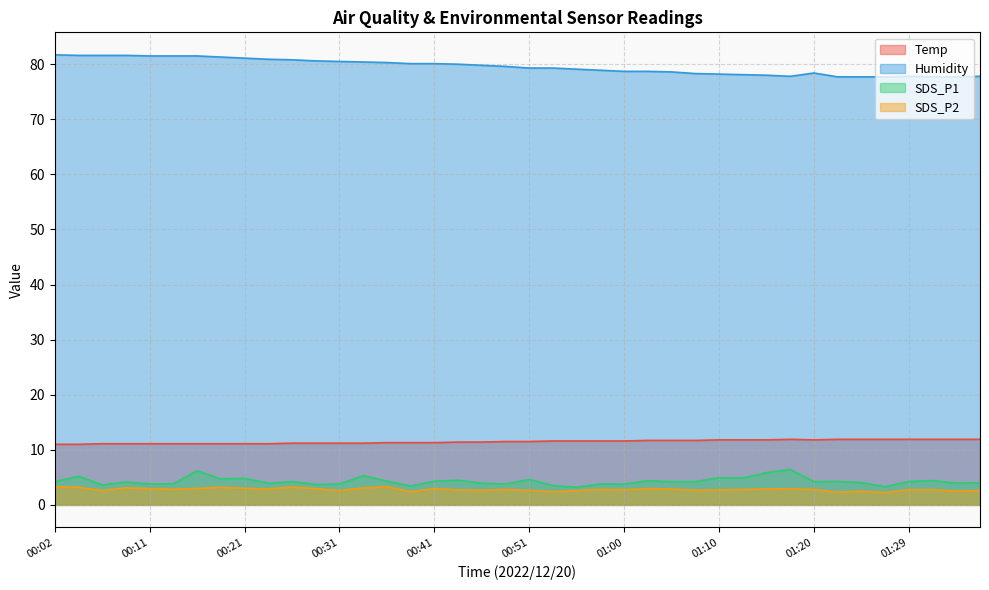

True or false: SDS_P1 and SDS_P2 cross at least once.

False